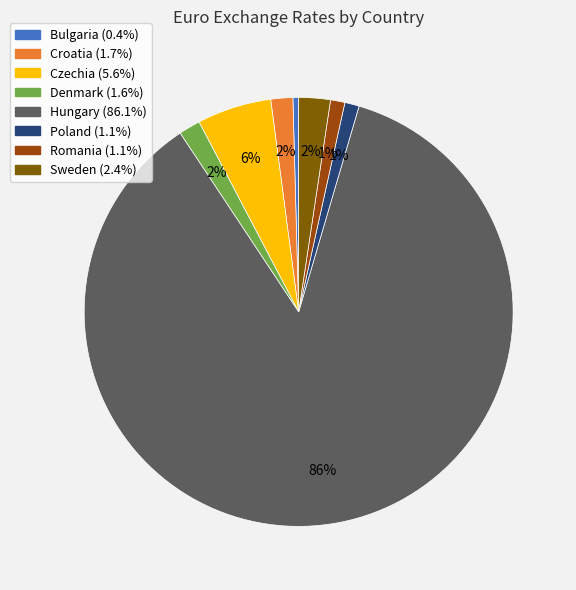

Which has a higher value, Czechia or Hungary?

Hungary